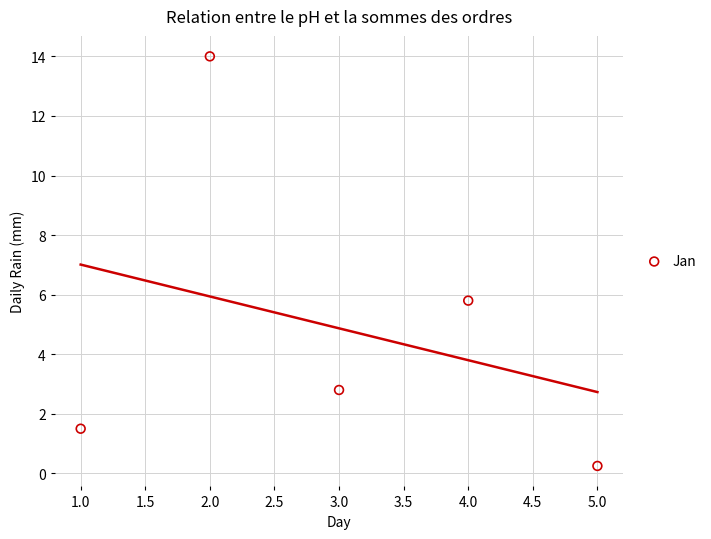

What Y value in the scatter plot is closest to 7?

5.8